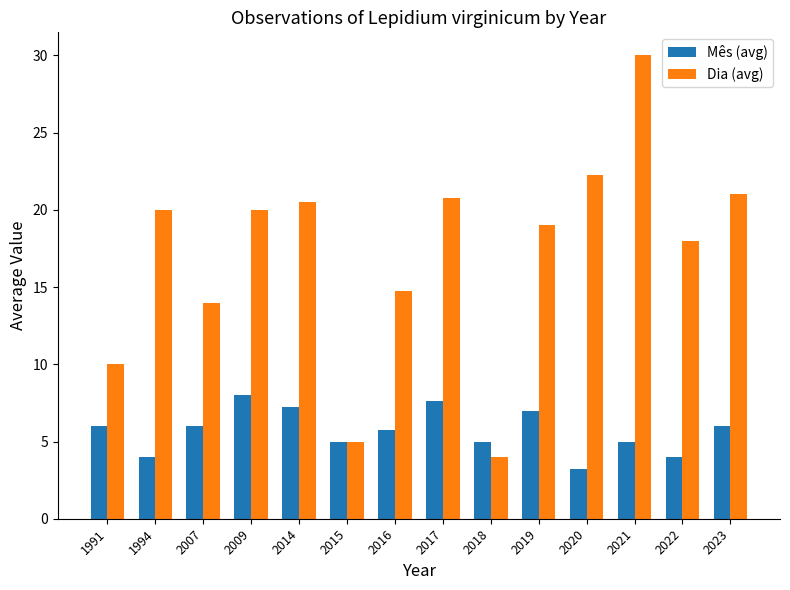

What is the greatest value displayed?

30.0